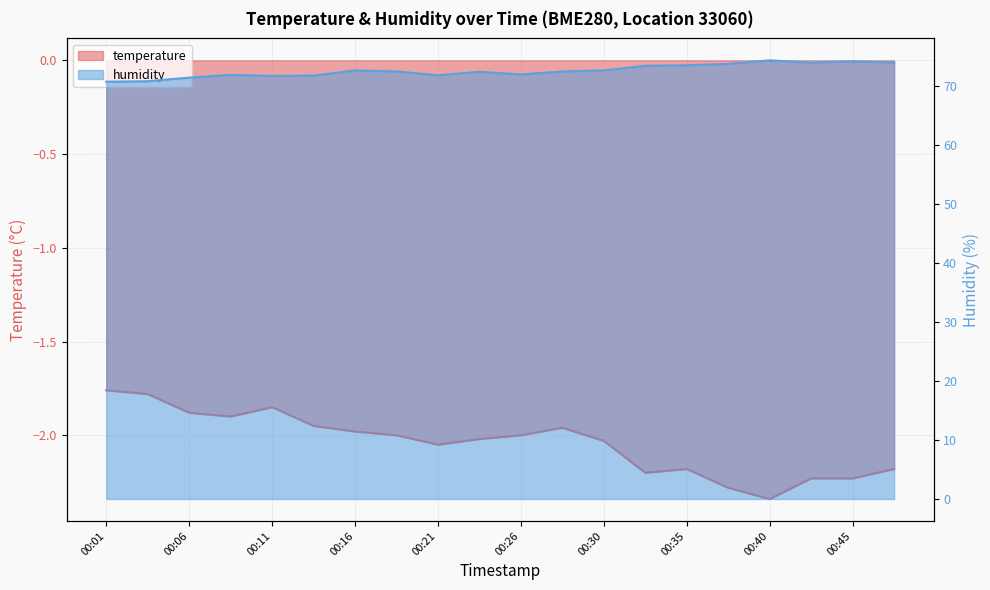

What is the maximum value for temperature?

-1.8